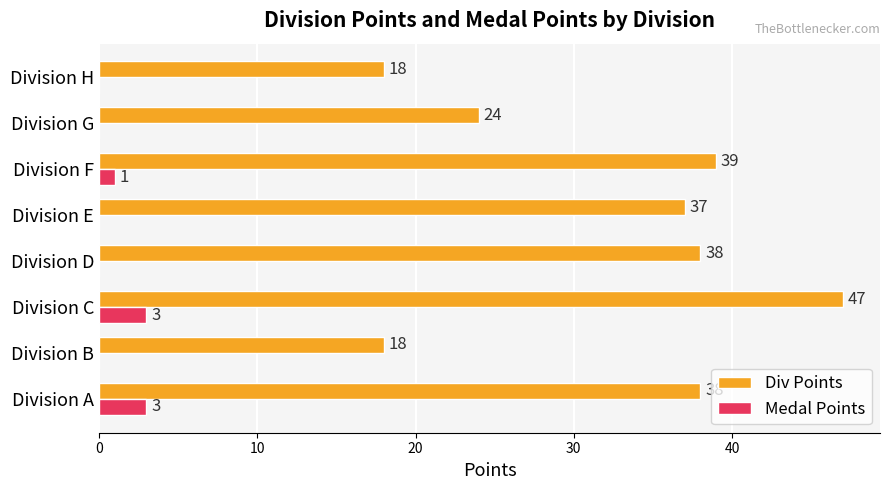

What is the sum of the Div Points values at Division H and Division E?

55